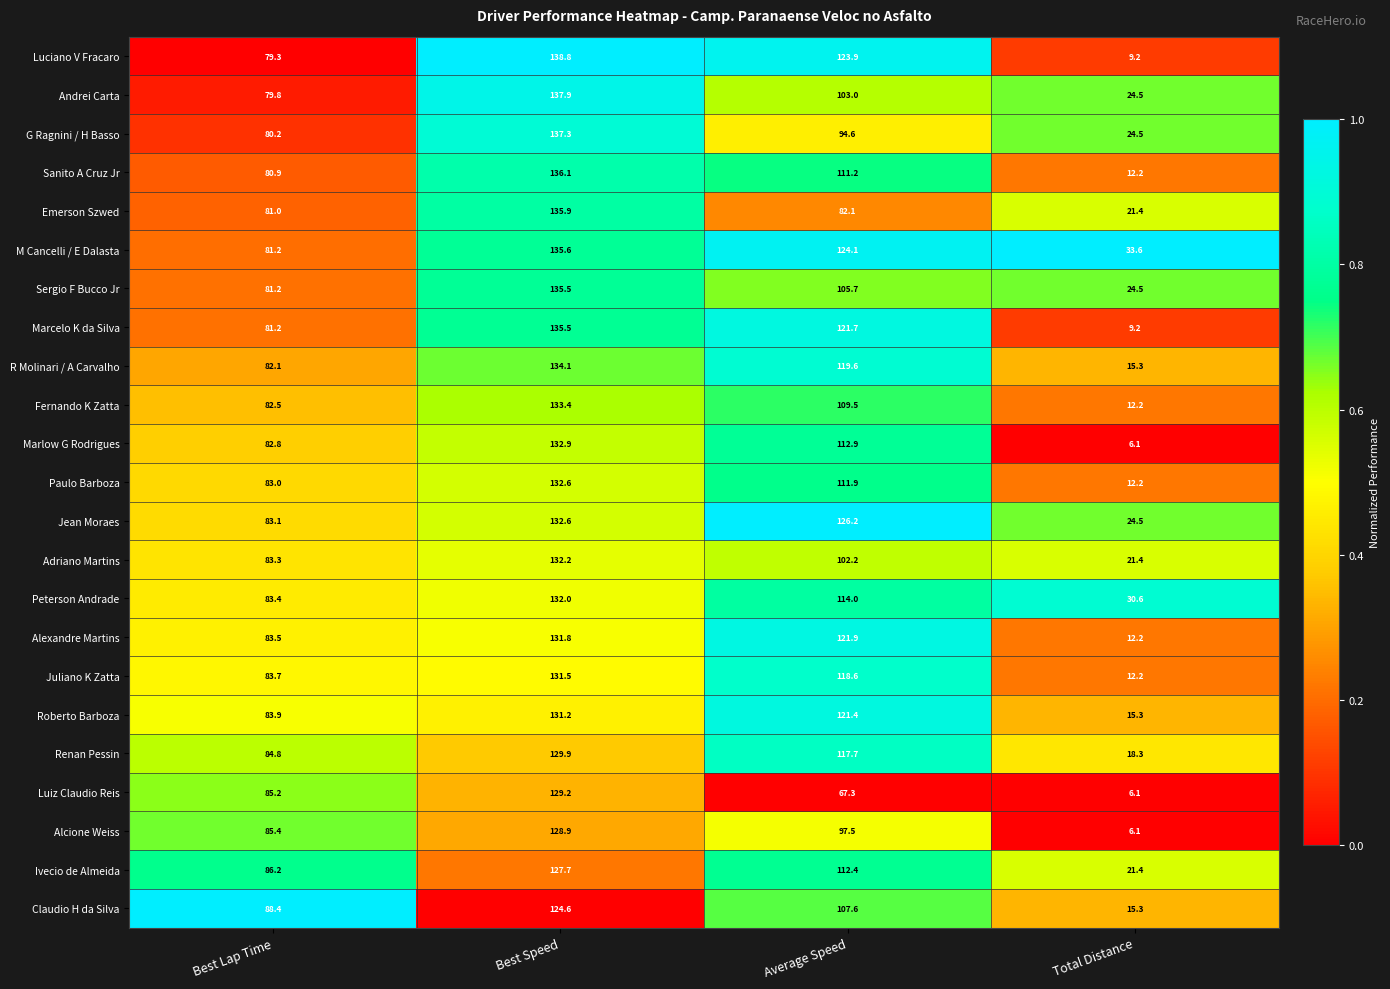

Which series has the widest spread of values?

Luciano V Fracaro